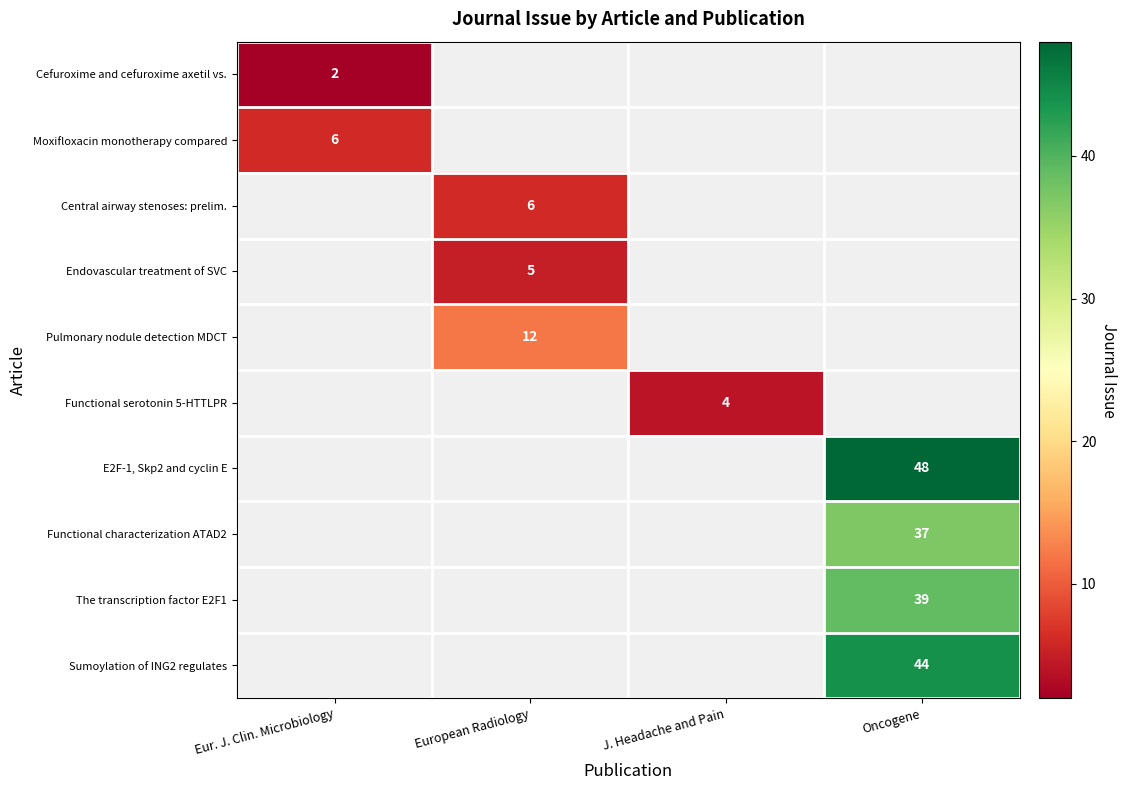

True or false: Functional characterization ATAD2 has a value of 50.4 at Oncogene.

False